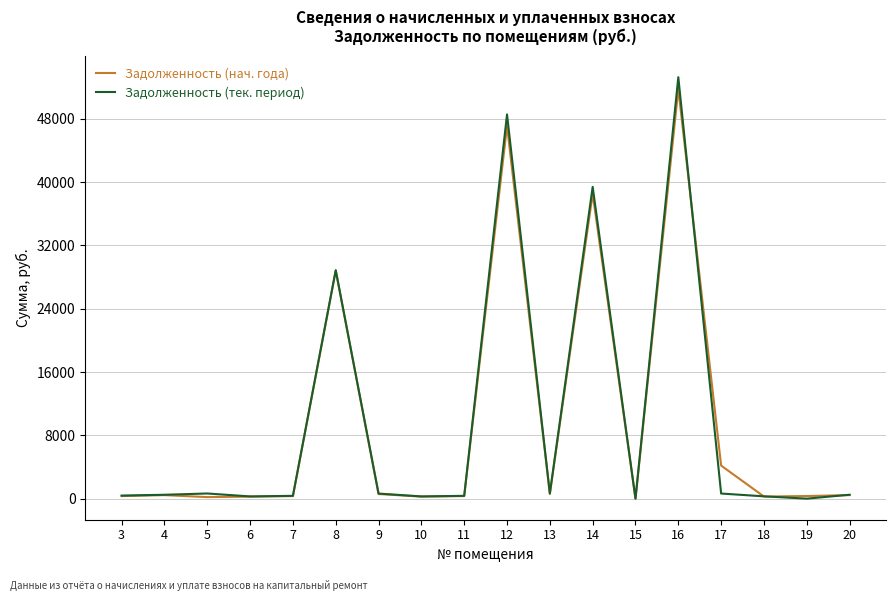

What are all the series names shown in the legend?

Задолженность (нач. года), Задолженность (тек. период)